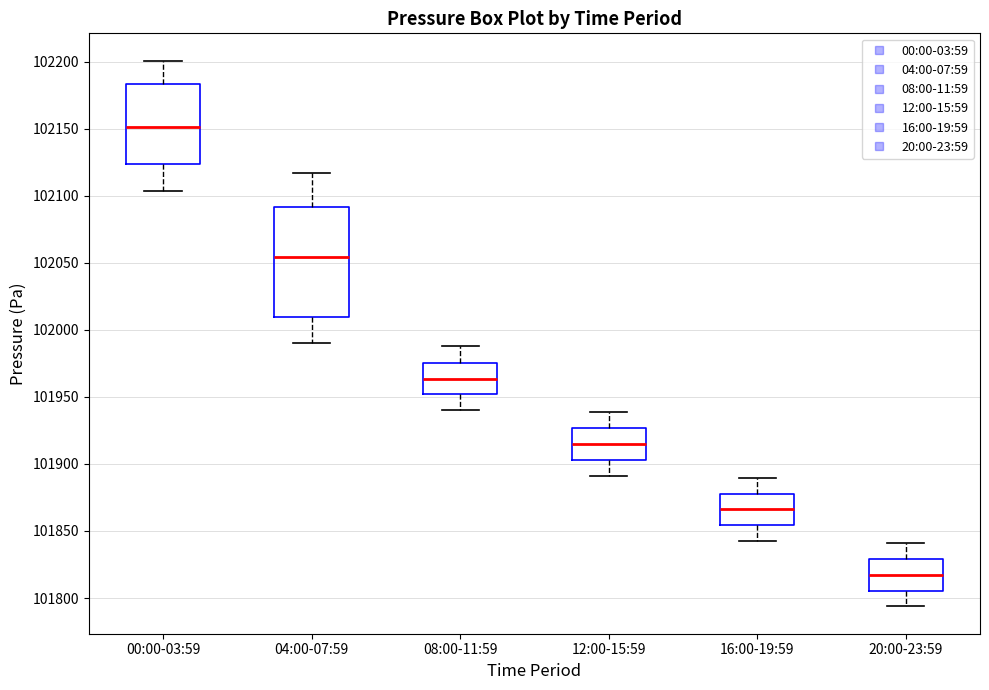

Reading left to right, transcribe this box plot: for each box, give where its median line is, the range the box spans, and where its two whiskers end, as read against the y-axis. The values are not printed on the chart, so give them approximately, as read against the axis.

00:00-03:59: median 102150, box 102125 to 102185, whiskers 102105 to 102200
04:00-07:59: median 102055, box 102010 to 102090, whiskers 101990 to 102115
08:00-11:59: median 101965, box 101950 to 101975, whiskers 101940 to 101990
12:00-15:59: median 101915, box 101905 to 101925, whiskers 101890 to 101940
16:00-19:59: median 101865, box 101855 to 101880, whiskers 101845 to 101890
20:00-23:59: median 101815, box 101805 to 101830, whiskers 101795 to 101840